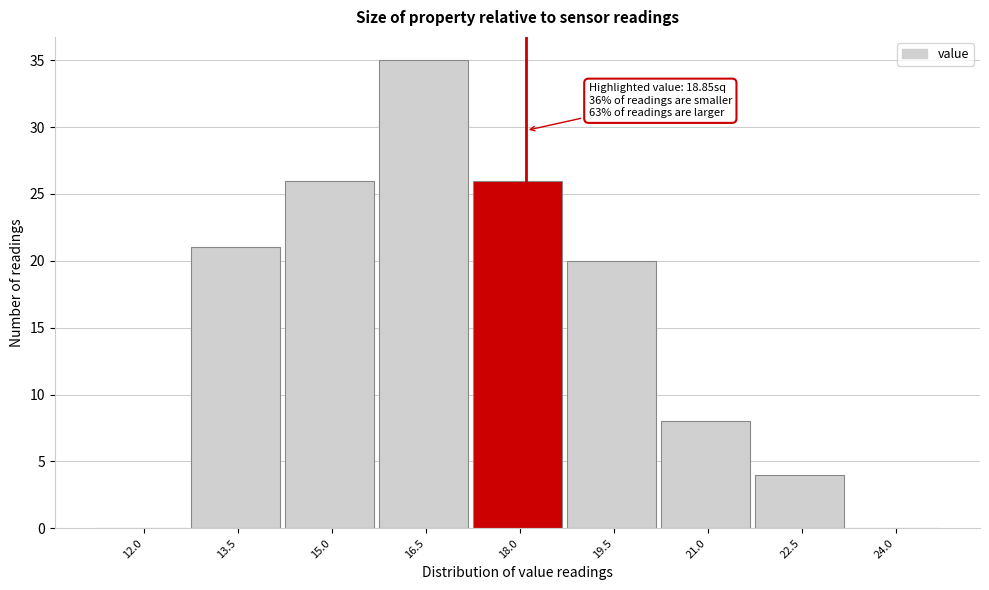

Reading right to left, list all the values displayed in this chart.

24.0=0	22.5=4	21.0=8	19.5=20	18.0=26	16.5=35	15.0=26	13.5=21	12.0=0